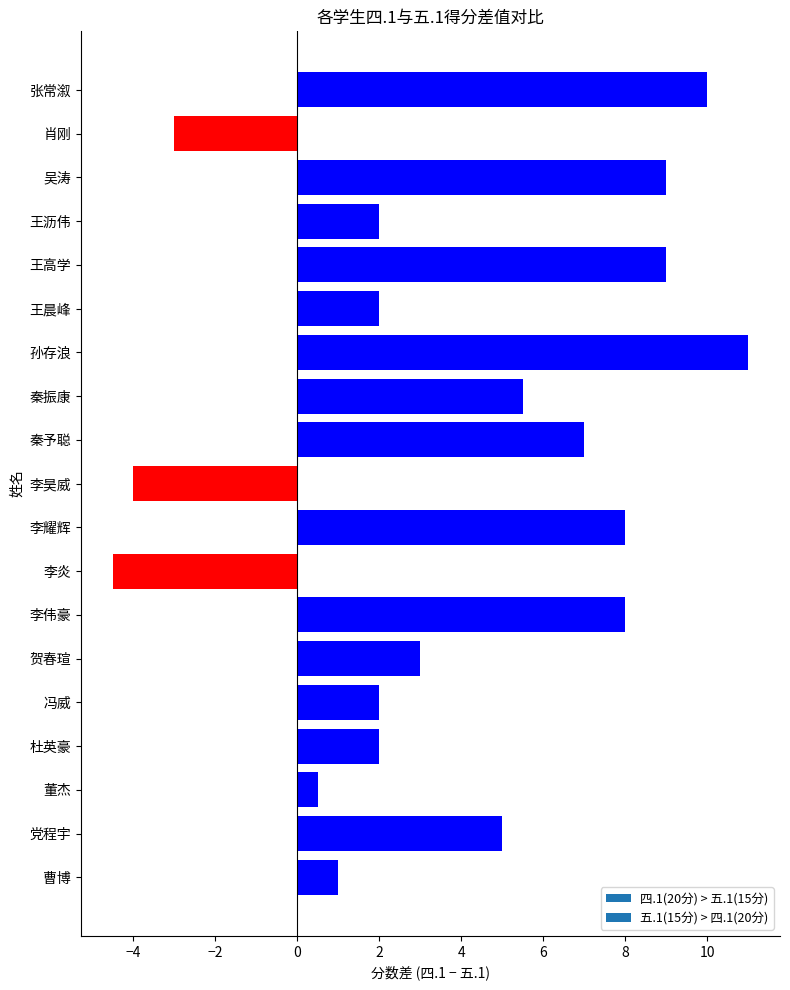

What is the difference between the values at 肖刚 and 秦振康?

8.5